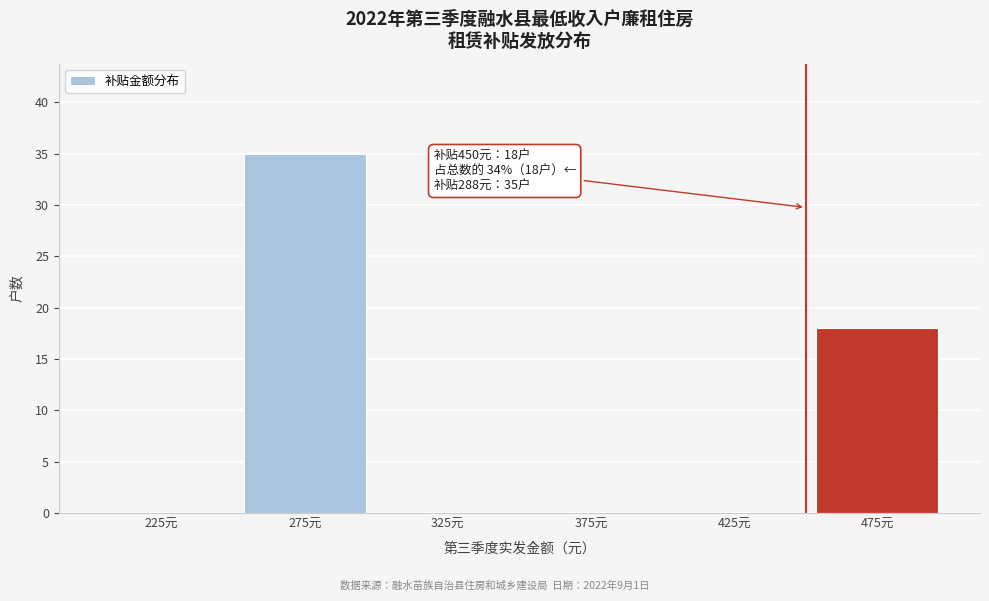

Over which range of the x-axis is the bar tallest?

250 to 300